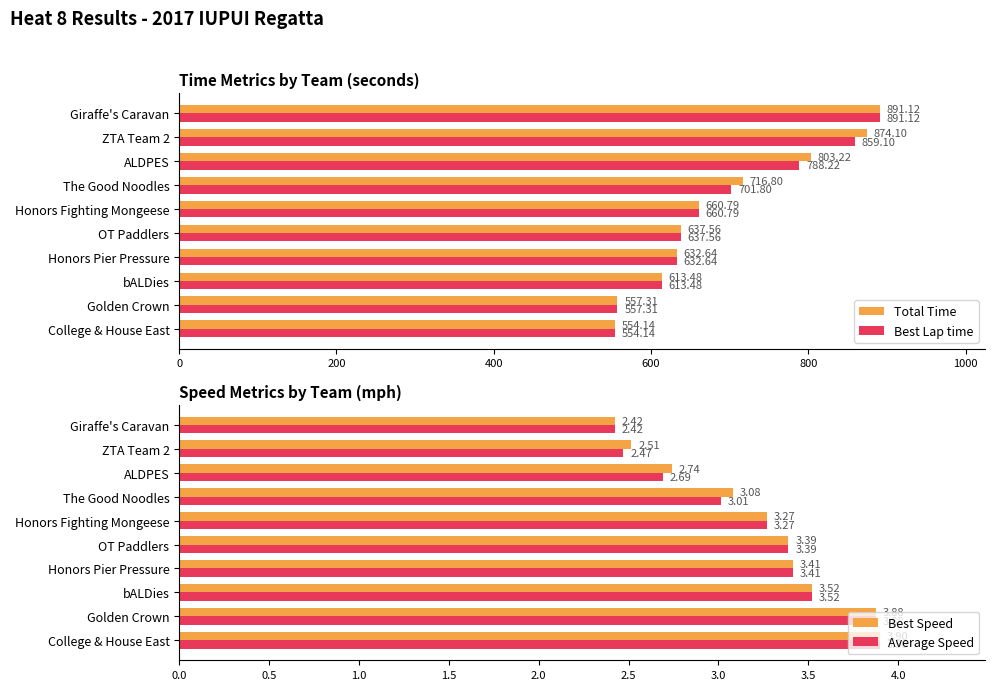

Reading left to right, transcribe all the data shown in this chart.

Total Time: 554.1	557.3	613.5	632.6	637.6	660.8	716.8	803.2	874.1	891.1
Best Lap time: 554.1	557.3	613.5	632.6	637.6	660.8	701.8	788.2	859.1	891.1
Best Speed: 3.9	3.9	3.5	3.4	3.4	3.3	3.1	2.7	2.5	2.4
Average Speed: 3.9	3.9	3.5	3.4	3.4	3.3	3.0	2.7	2.5	2.4